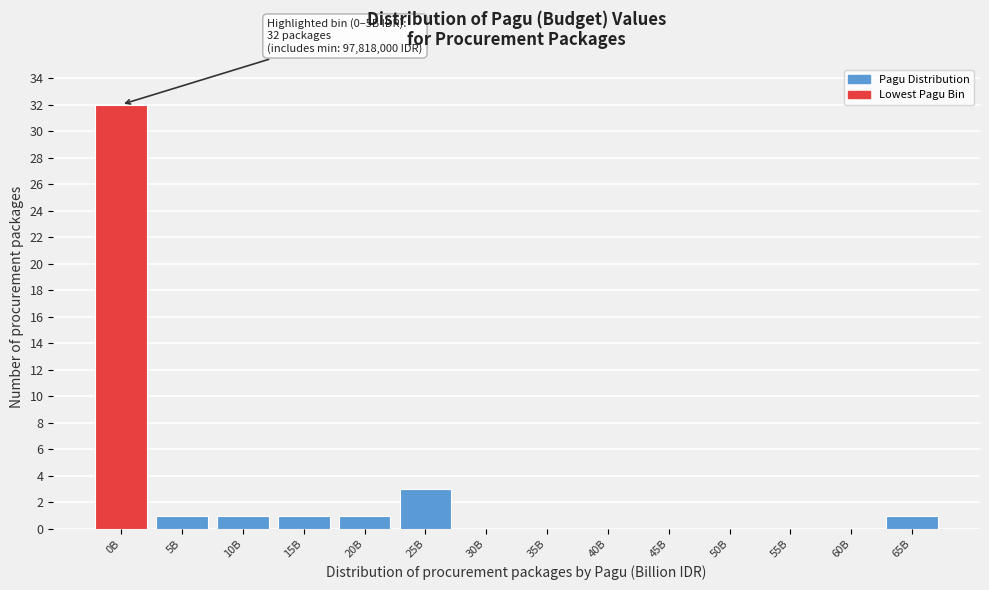

Reading left to right, transcribe all the data shown in this chart.

0B=32	5B=1	10B=1	15B=1	20B=1	25B=3	30B=0	35B=0	40B=0	45B=0	50B=0	55B=0	60B=0	65B=1